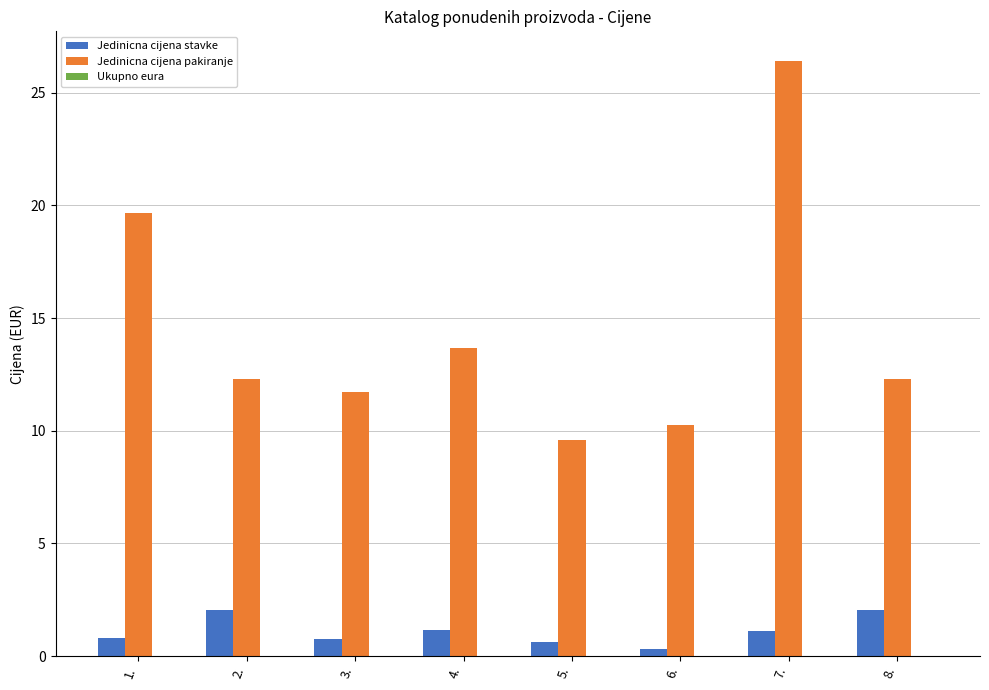

What is the lowest value of the Jedinicna cijena pakiranje series?

9.6